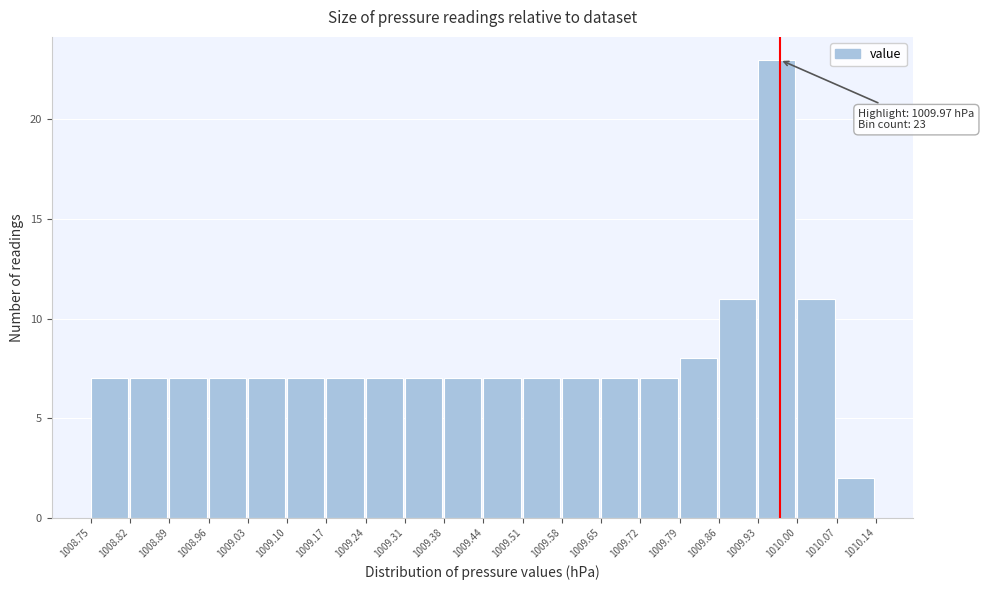

Which range on the x-axis has the tallest bar?

1009.93 to 1010.00